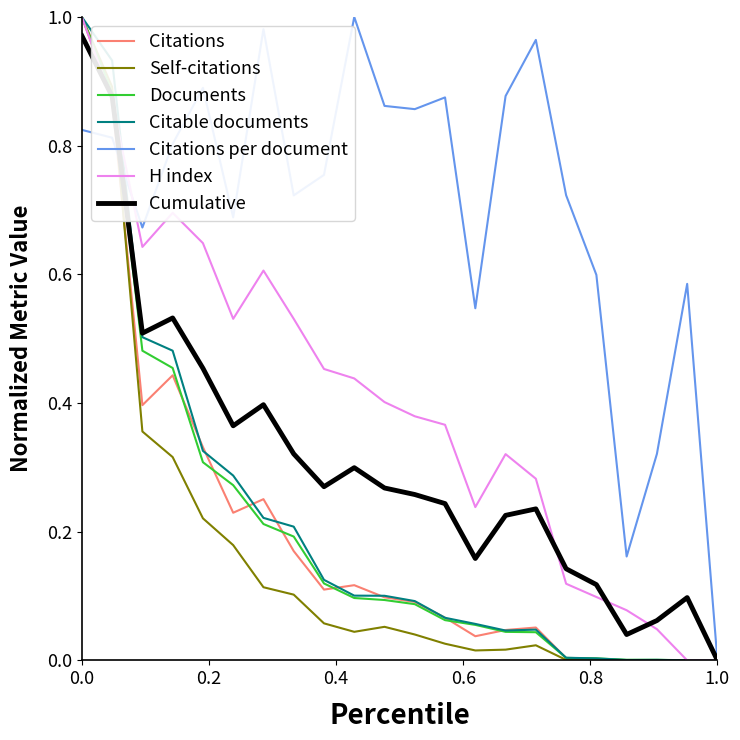

True or false: Citable documents has a value of -0.7 at 1.0.

False